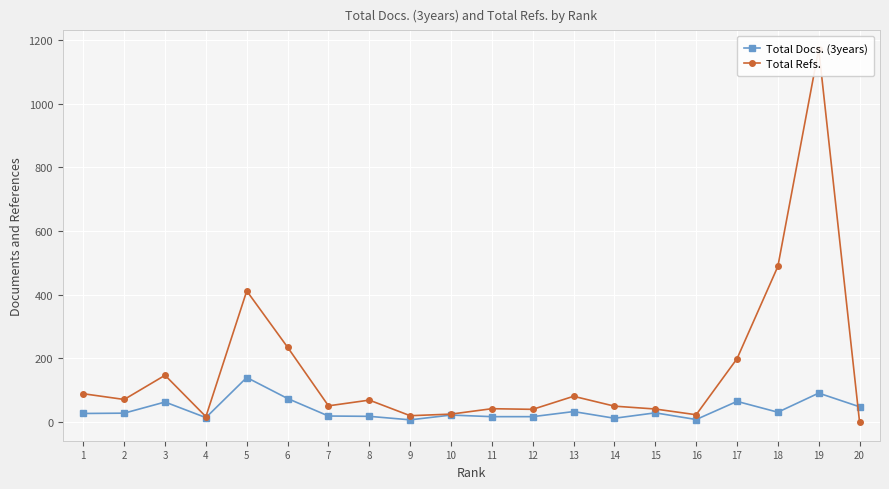

What is the value of the Total Refs. point at the 16th from the left?

23